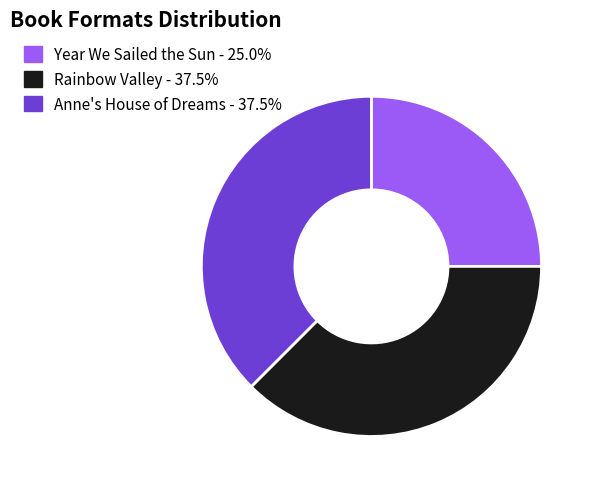

True or false: Year We Sailed the Sun accounts for 11% of the total.

False